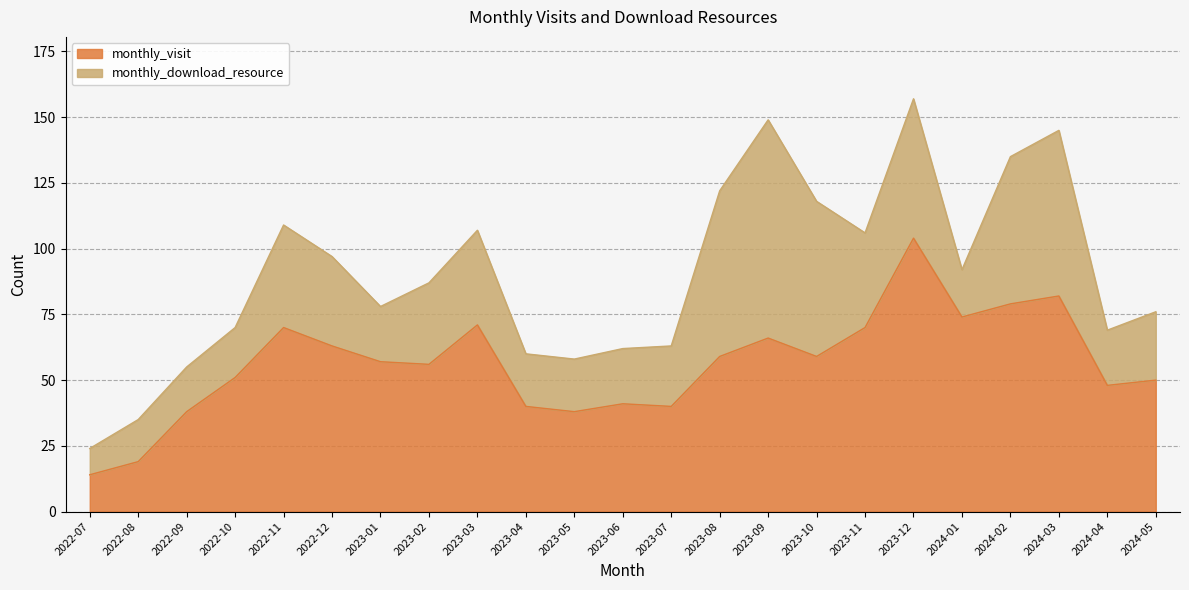

The value of monthly_visit at 2023-07 is 40. True or false?

True